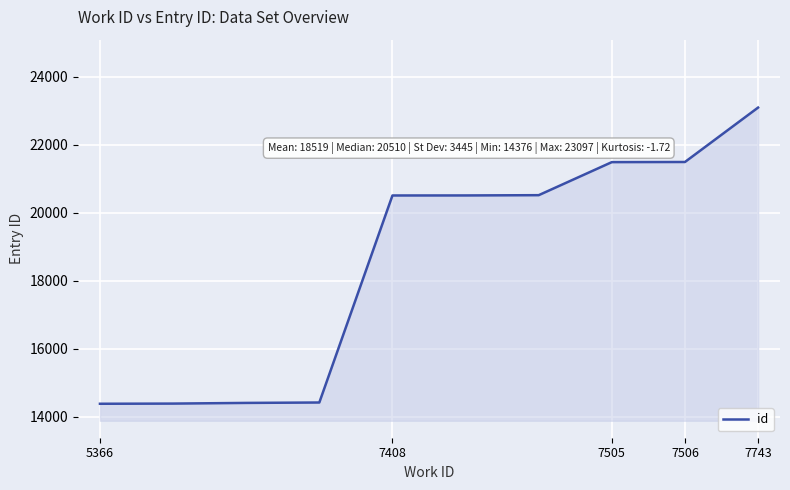

What is the maximum value shown in the chart?

23097